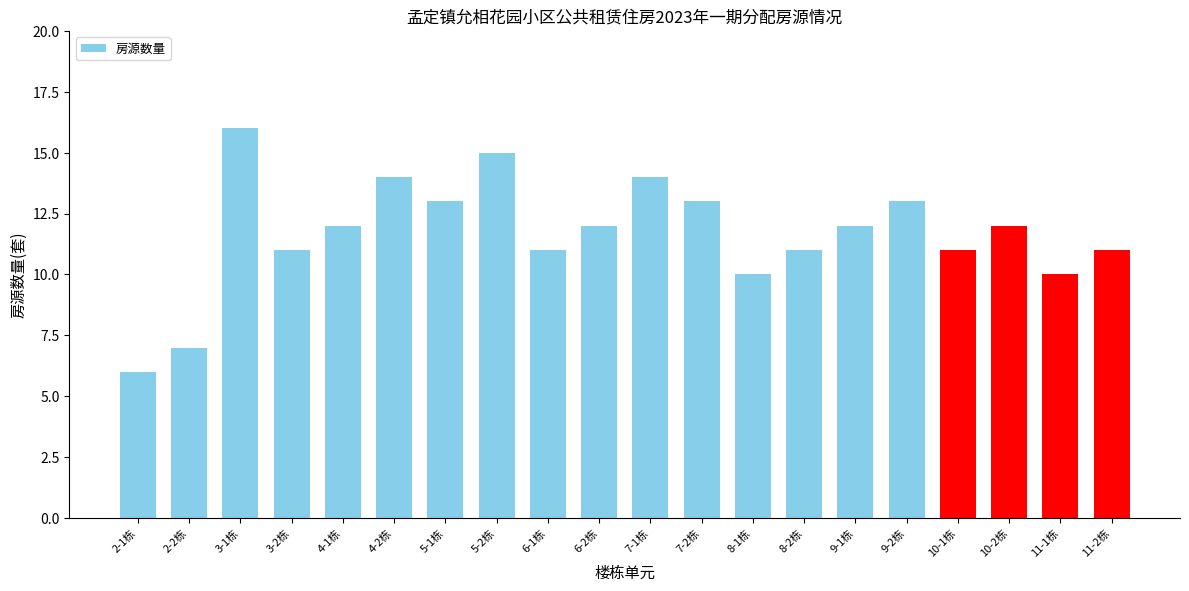

Reading left to right, extract all data points from this chart.

6	7	16	11	12	14	13	15	11	12	14	13	10	11	12	13	11	12	10	11